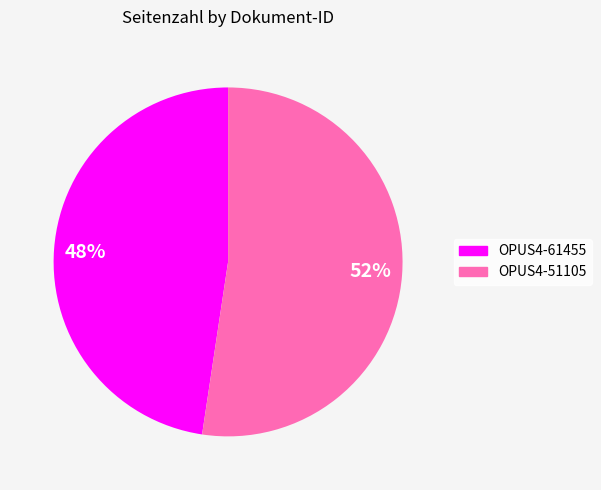

Between 52% and 48%, which is larger?

52%